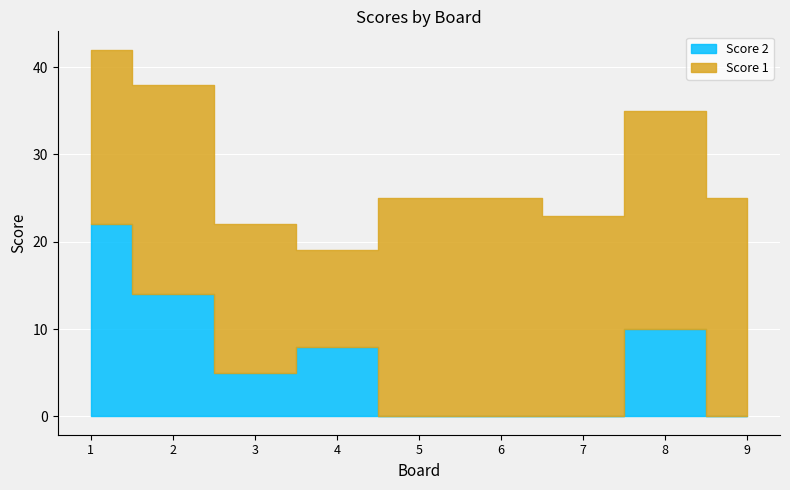

Is it true that Score 2 equals 0 at 6?

True